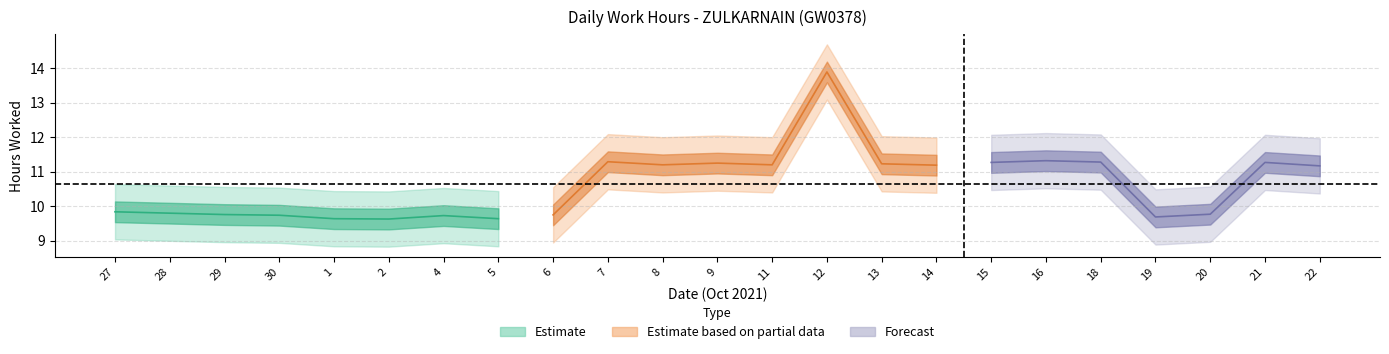

What is the total value across all series at 6?

9.8